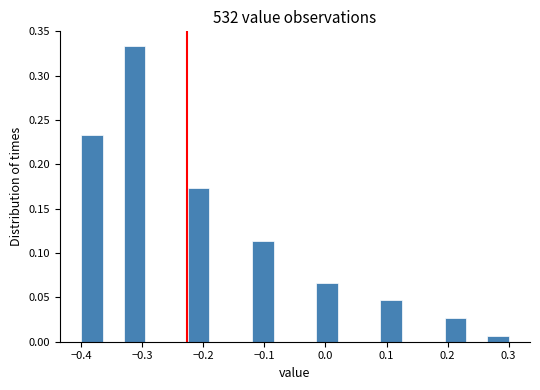

Around what value on the x-axis is the tallest bar? Give the approximate position of its centre, as read against the axis.

-0.31